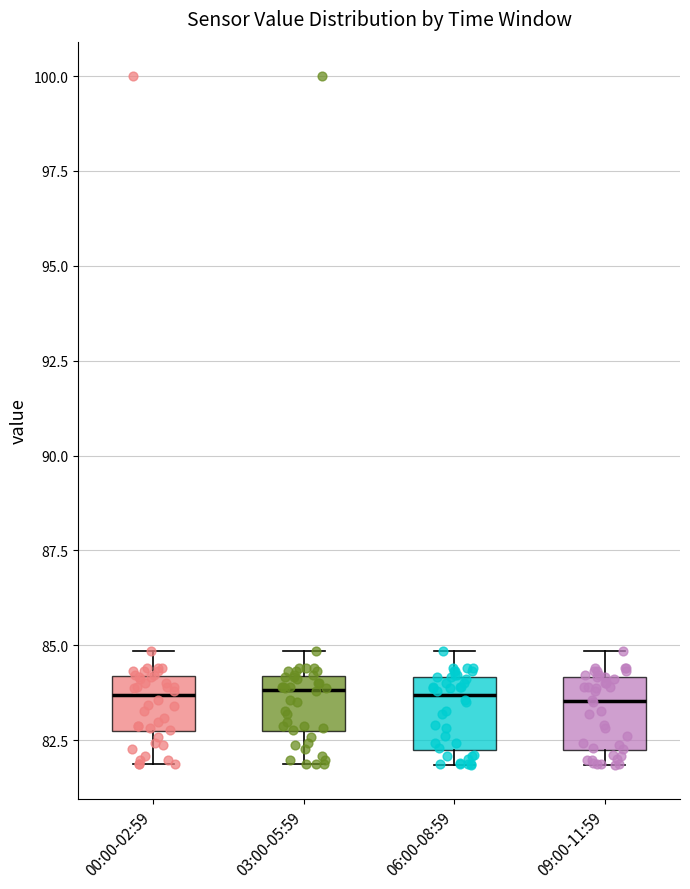

Reading left to right, transcribe this box plot: for each box, give where its median line is, the range the box spans, and where its two whiskers end, as read against the y-axis. The values are not printed on the chart, so give them approximately, as read against the axis.

00:00-02:59: median 83.5, box 82.5 to 84.0, whiskers 82.0 to 85.0
03:00-05:59: median 84.0 (just below the box's upper edge), box 82.5 to 84.0, whiskers 82.0 to 85.0
06:00-08:59: median 83.5, box 82.5 to 84.0, whiskers 82.0 to 85.0
09:00-11:59: median 83.5, box 82.0 to 84.0, whiskers 82.0 (just below the box's lower edge) to 85.0